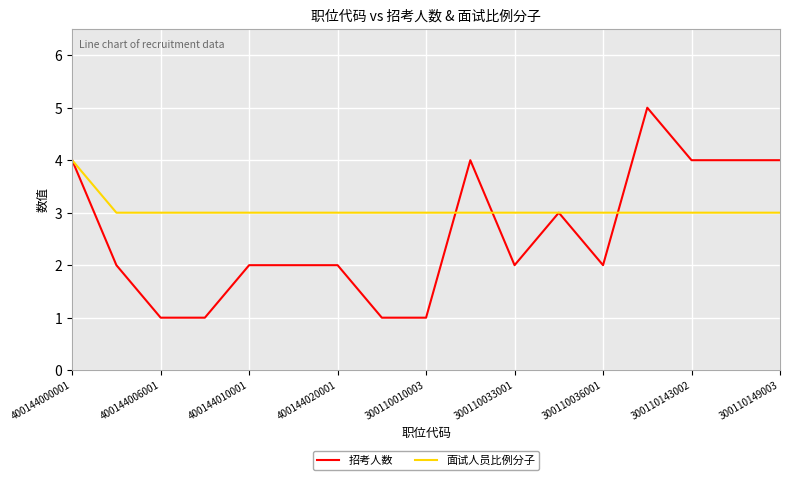

List the series in order of their overall mean, lowest first.

招考人数, 面试人员比例分子